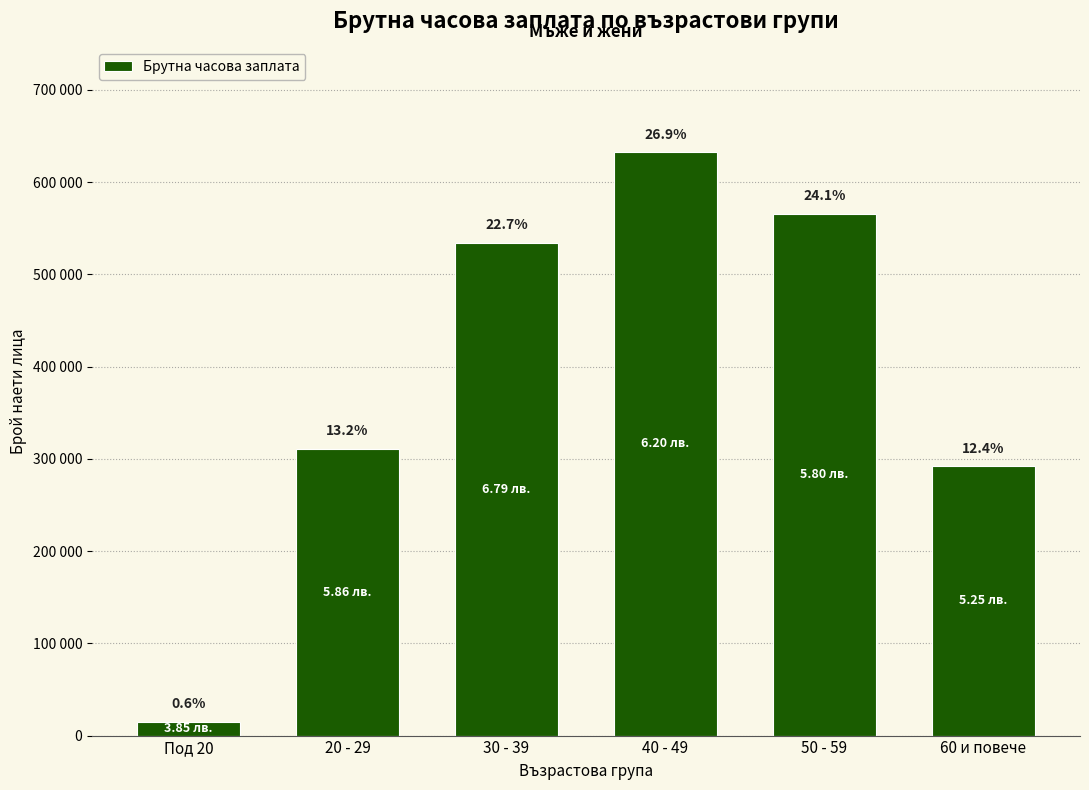

Are the bars horizontal?

No